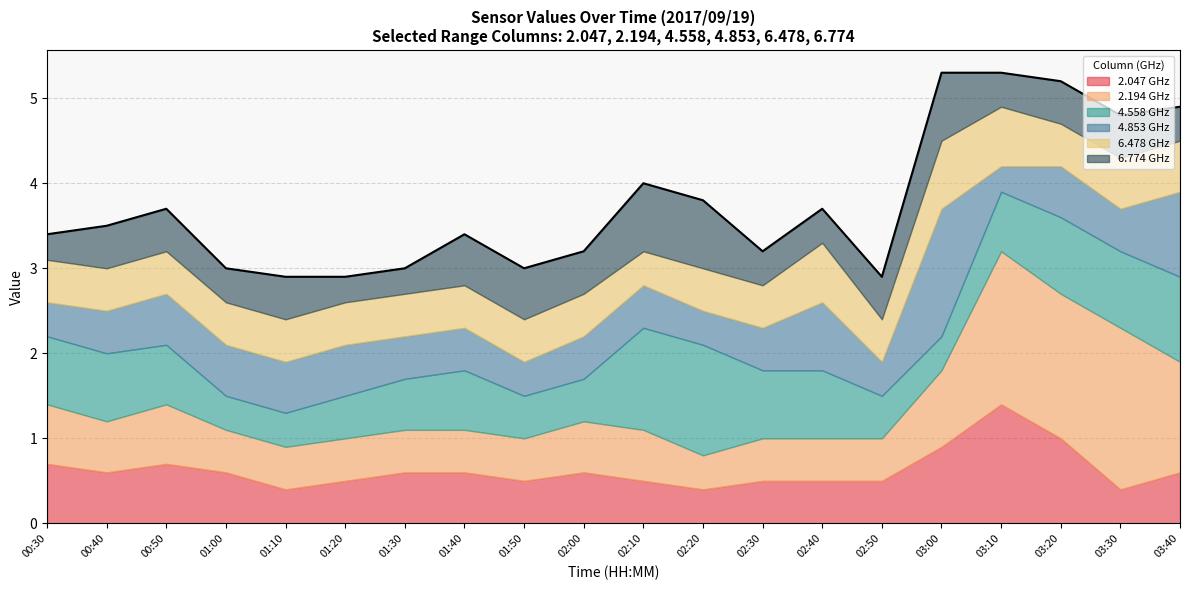

What is the total value across all series at 00:50?

3.7